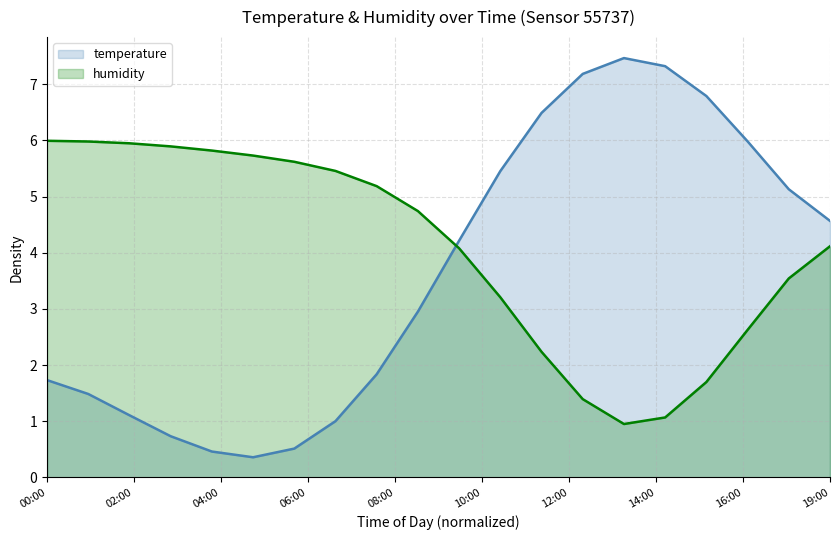

How many data points in temperature are above 4?

10